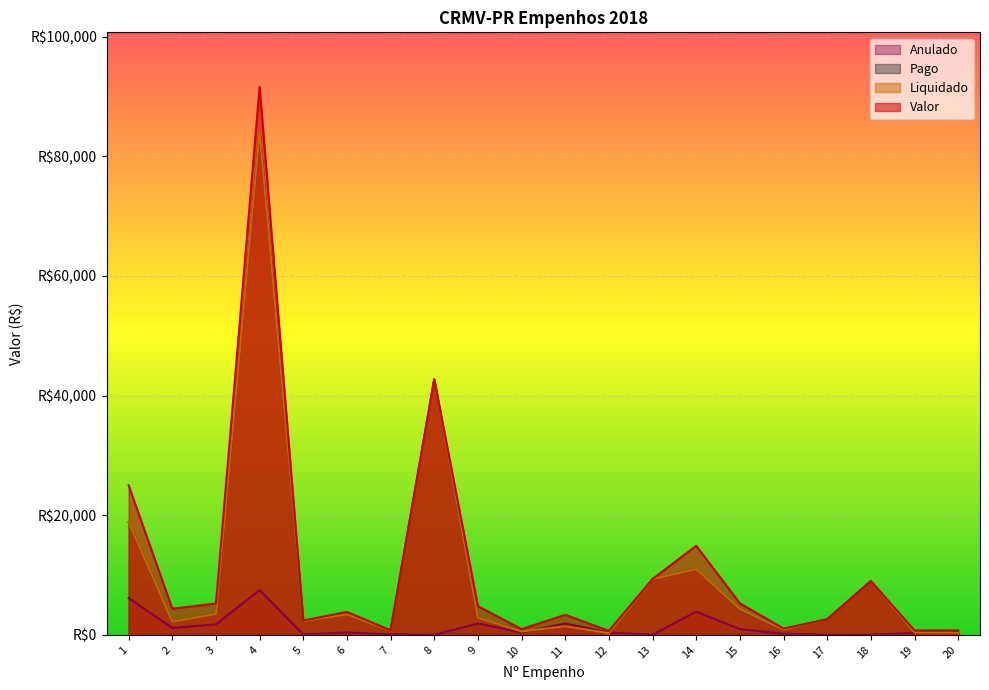

What is the spread (max minus min) of values at 3?

3500.0